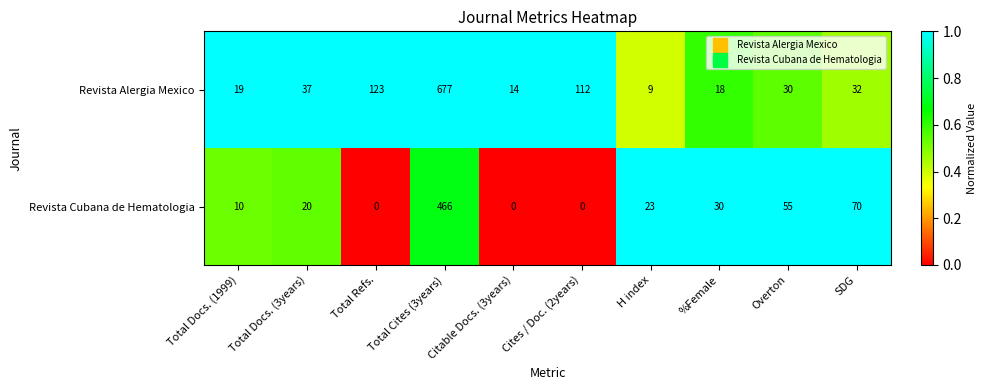

How many values in the Revista Cubana de Hematologia series are below 23?

5